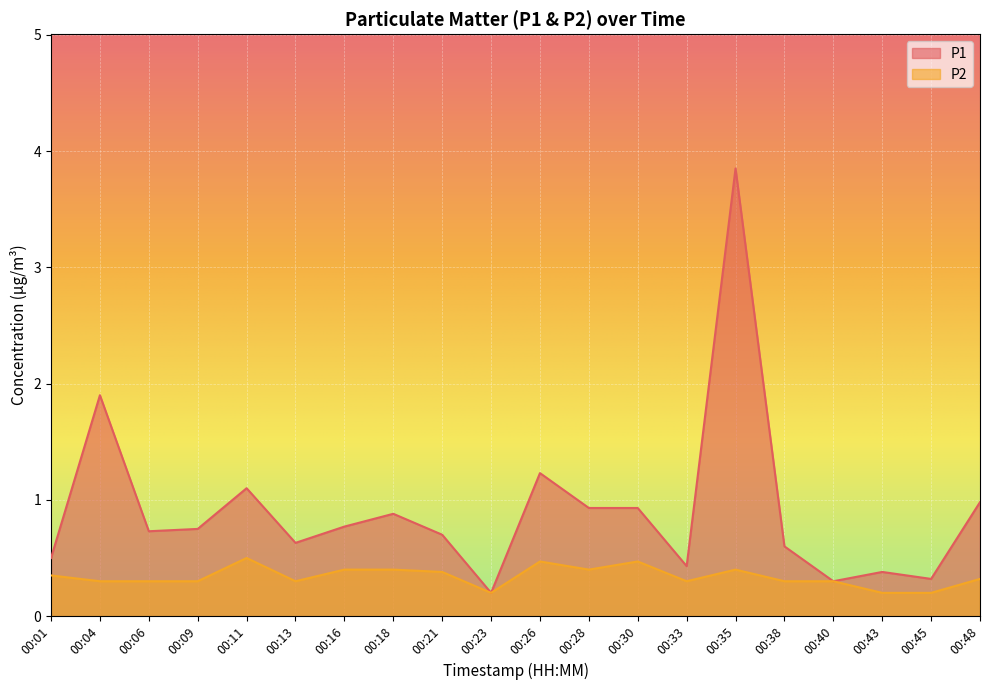

True or false: P2 and P1 intersect in this chart.

False